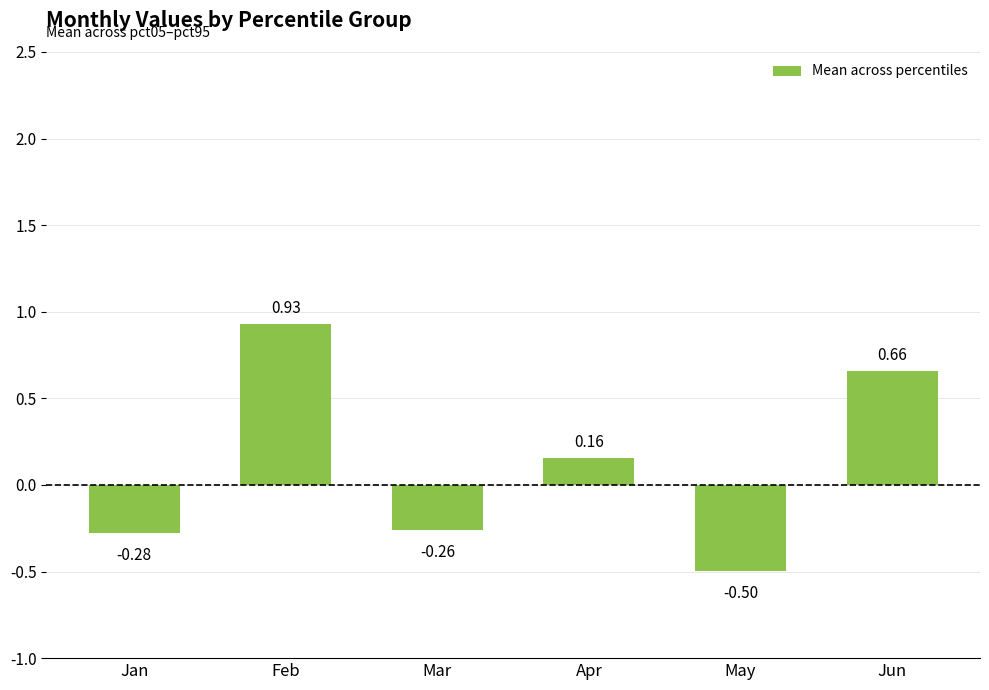

Rank the categories by value from lowest to highest.

May, Jan, Mar, Apr, Jun, Feb